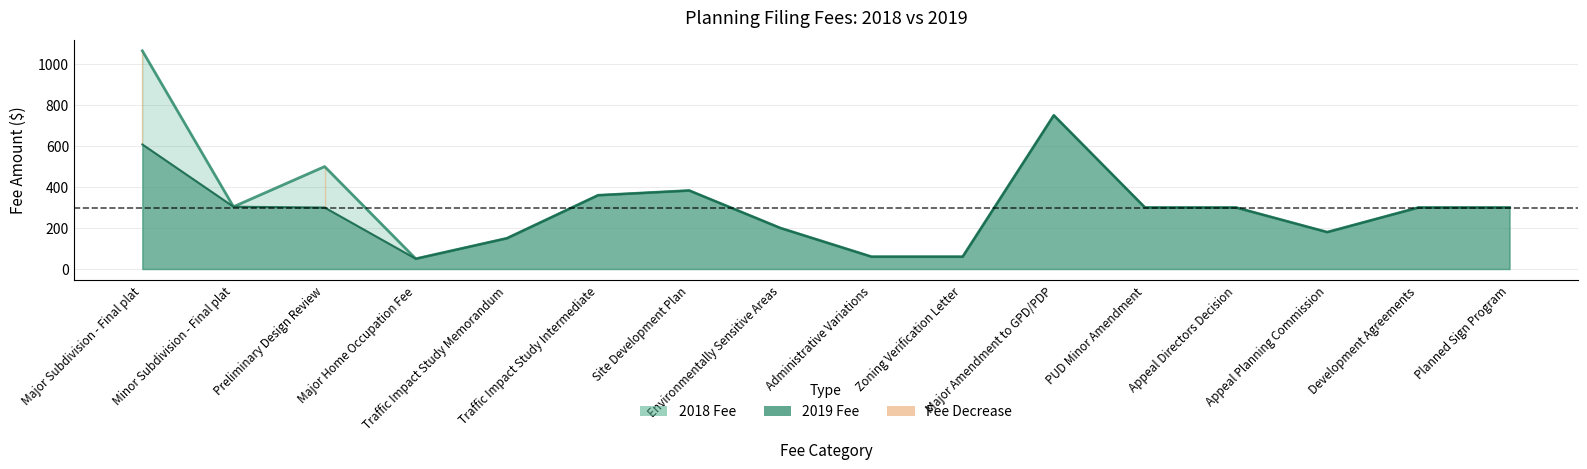

True or false: 2018 Fee line and 2019 Fee line cross at least once.

False